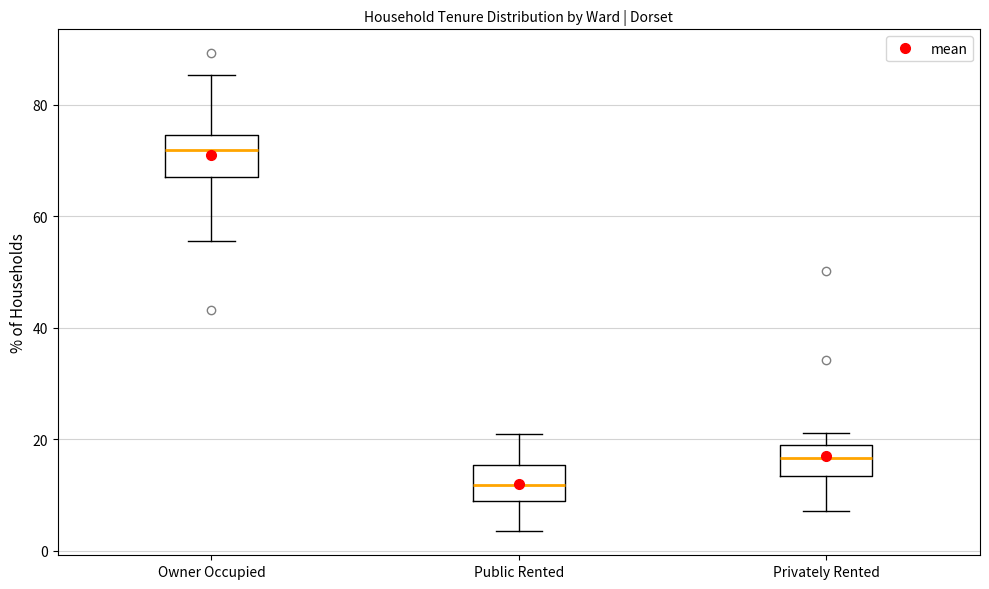

Reading left to right, read every box against the y-axis: the position of its median line, the range the box covers, and the ends of its whiskers. The values are not printed on the chart, so give them approximately, as read against the axis.

Owner Occupied: median 72, box 68 to 74, whiskers 56 to 86
Public Rented: median 12, box 10 to 16, whiskers 4 to 20
Privately Rented: median 16, box 14 to 20, whiskers 8 to 22